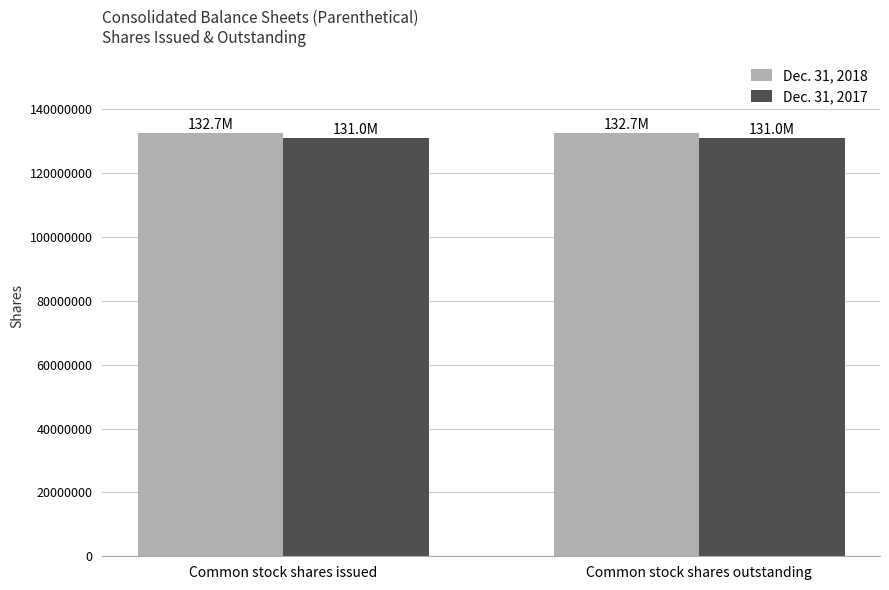

Reading left to right, what are all the values shown in this chart?

Dec. 31, 2018: Common stock shares issued=132655941	Common stock shares outstanding=132655941
Dec. 31, 2017: Common stock shares issued=130978947	Common stock shares outstanding=130978947